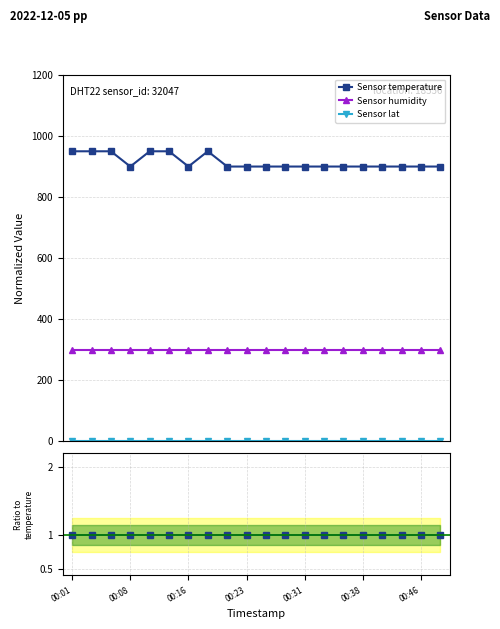

What is the maximum value for Sensor temperature?

950